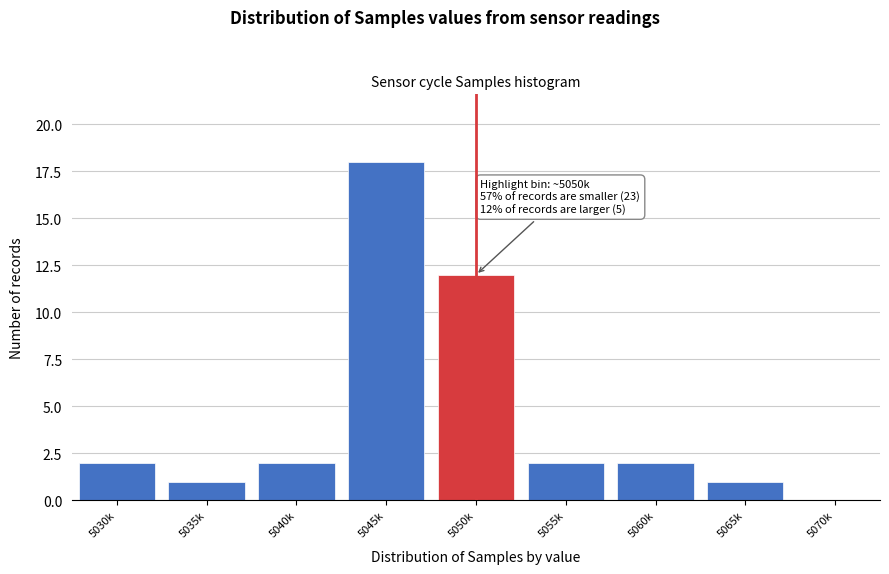

Reading left to right, transcribe all the data shown in this chart.

5030k=2	5035k=1	5040k=2	5045k=18	5050k=12	5055k=2	5060k=2	5065k=1	5070k=0